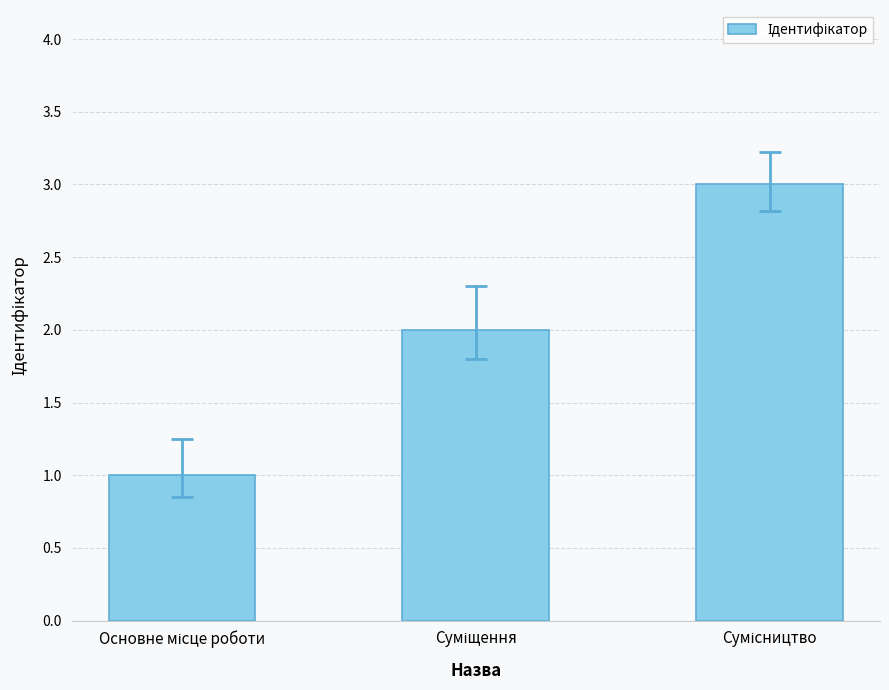

What is the sum of all values?

6